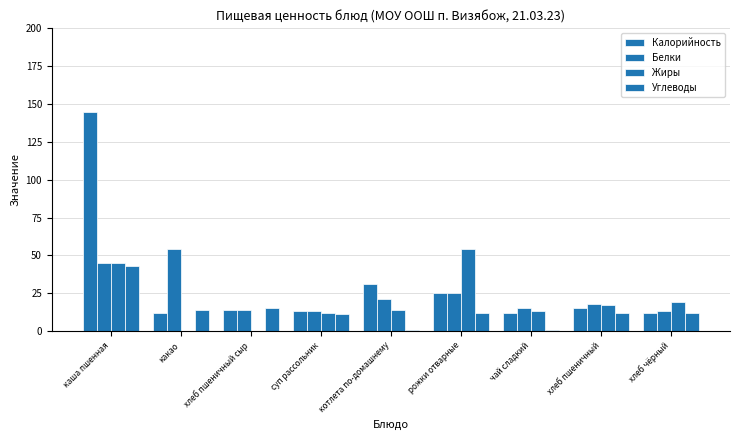

Is it true that Жиры equals 18 at чай сладкий?

False